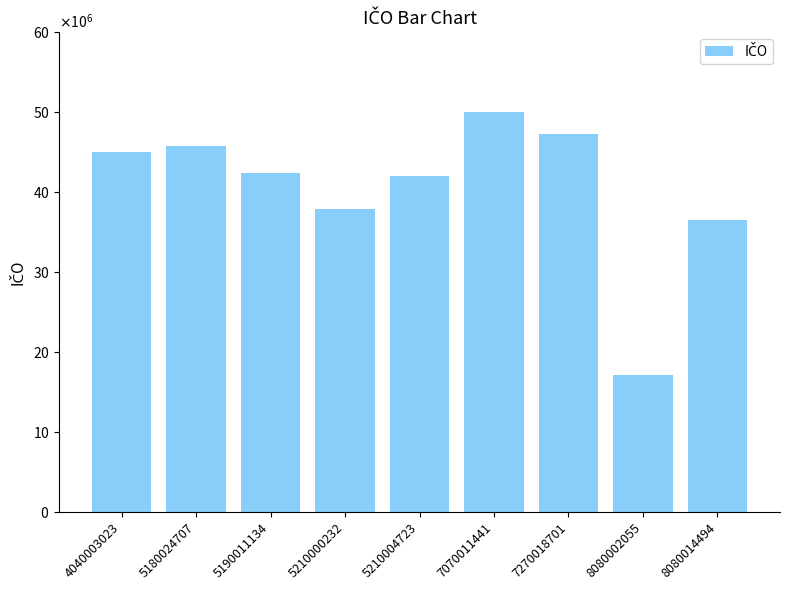

Are the bars horizontal?

No